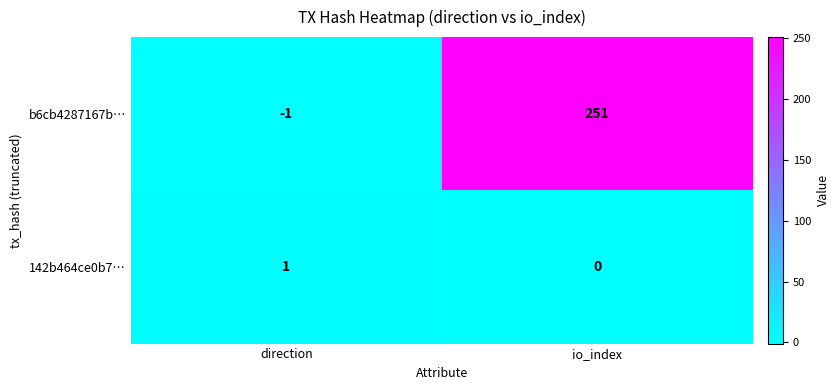

At which category is the sum across all series the highest?

io_index